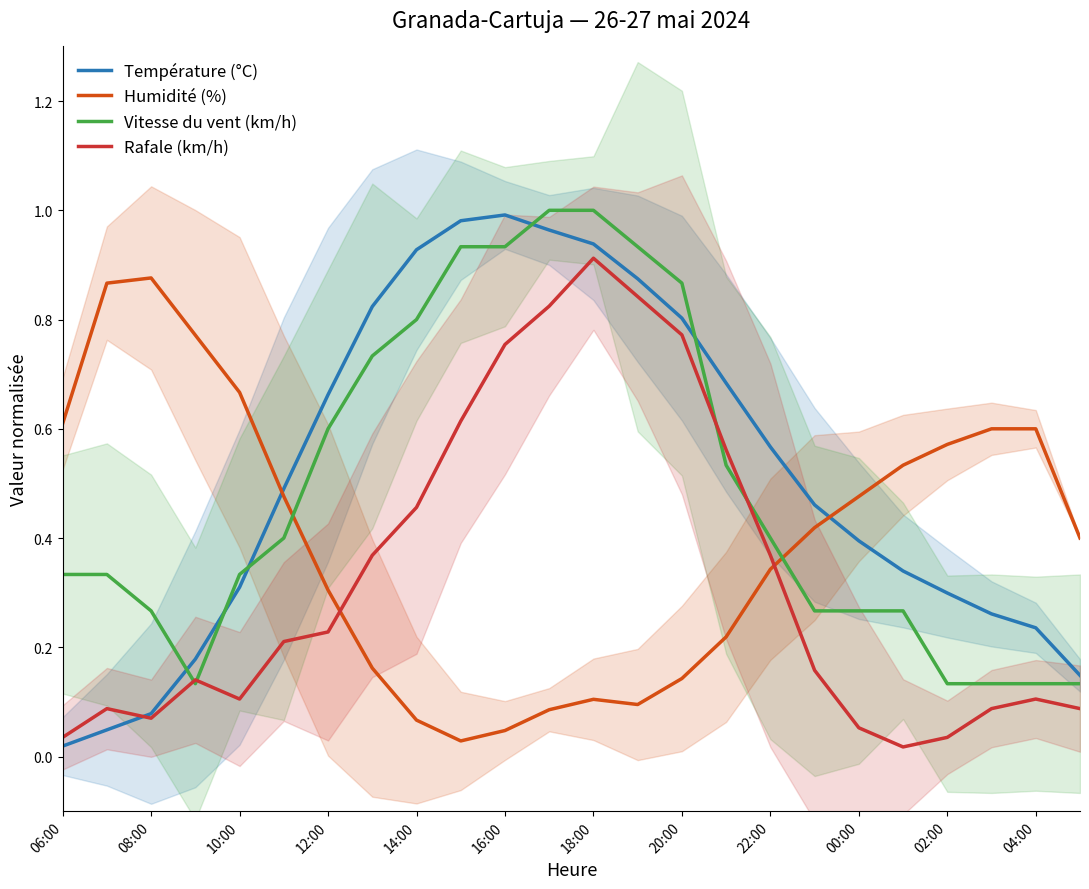

True or false: Rafale (km/h) and Humidité (%) intersect in this chart.

True